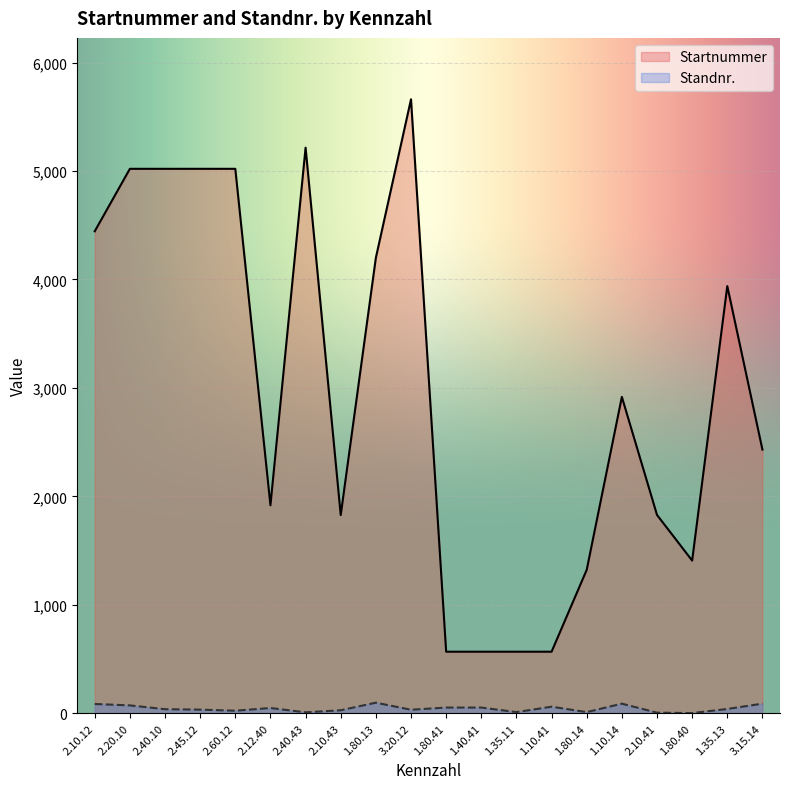

Which series has the largest range (max minus min)?

Startnummer